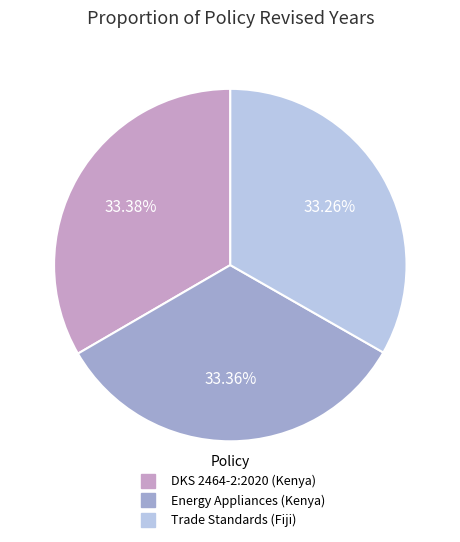

Does any single category account for the majority?

No